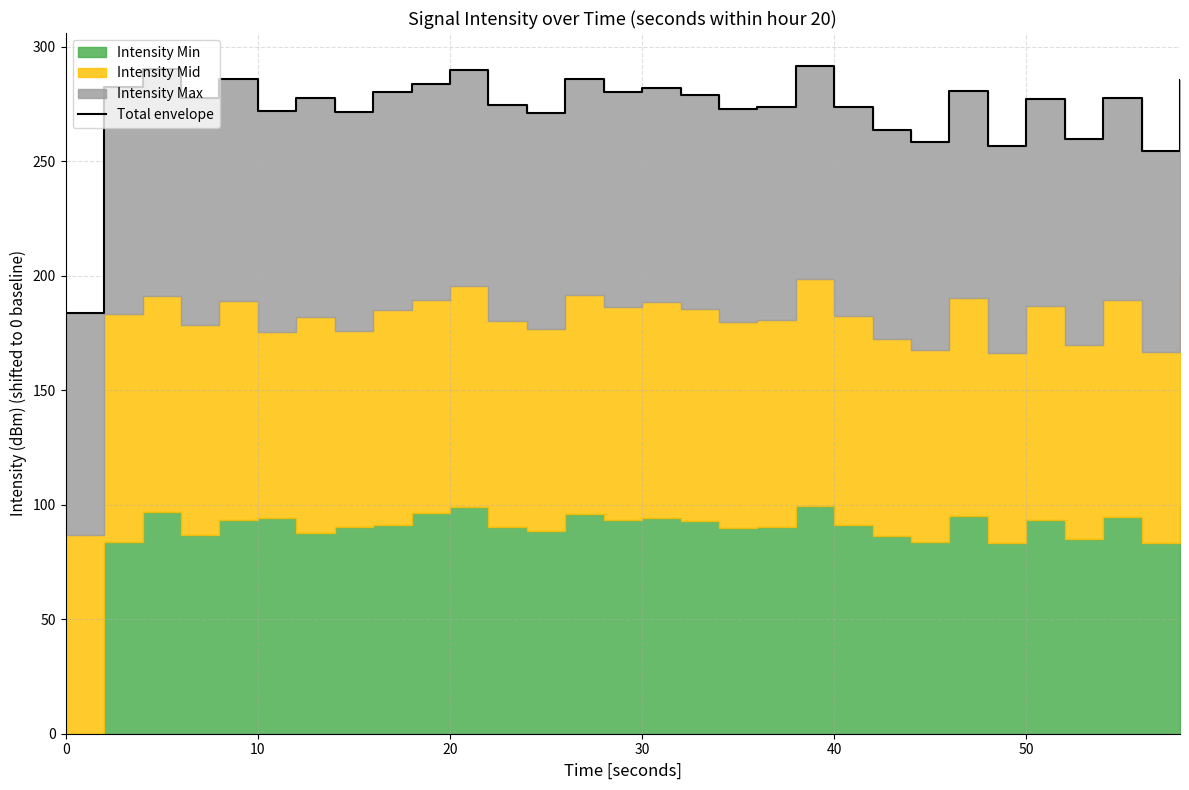

True or false: there are more than 0 points higher than both neighbors.

True